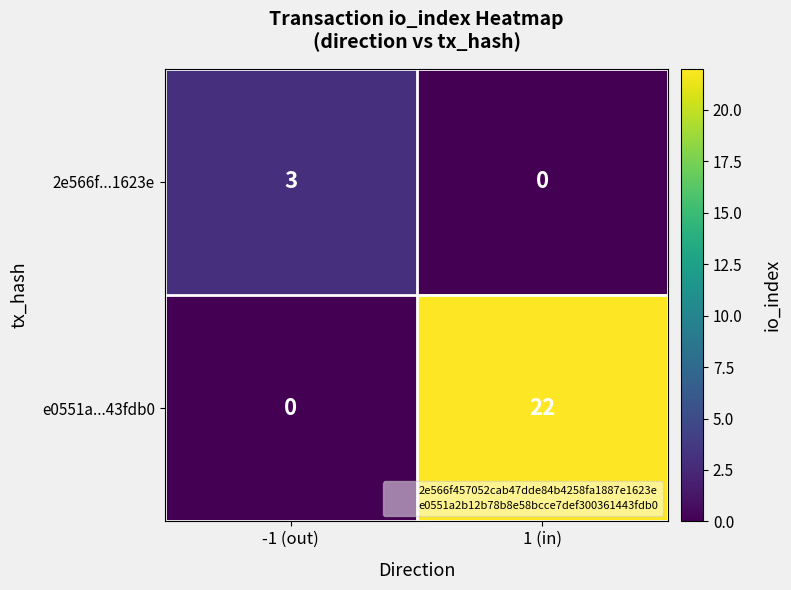

What value does the e0551a...43fdb0 series have at 1 (in), to the nearest 5?

20